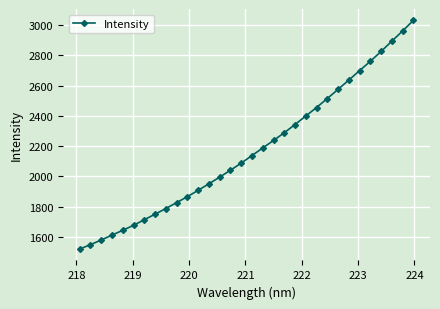

How many series are shown in this chart?

1